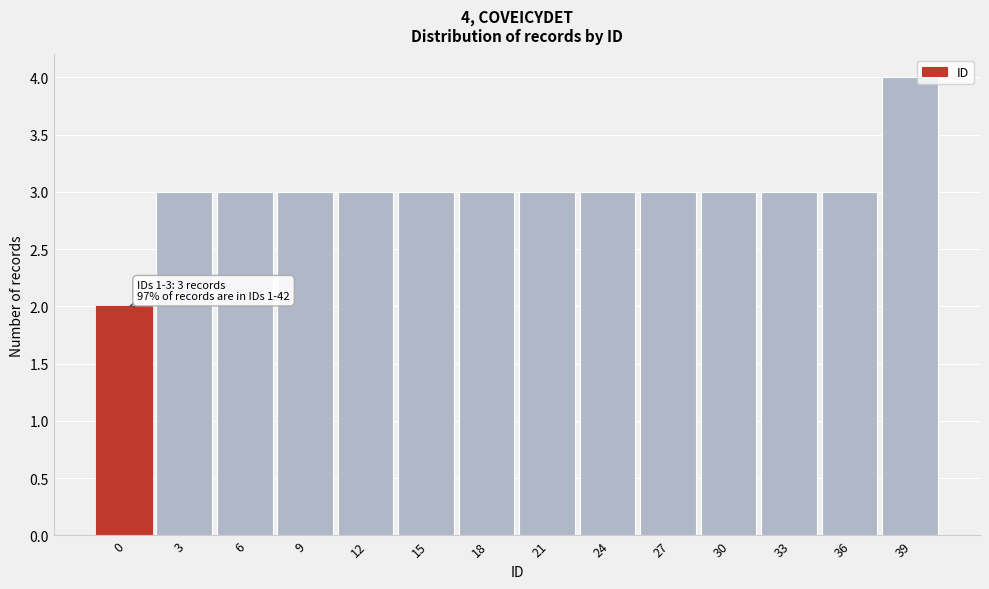

Reading left to right, extract all data points from this chart.

0=2	3=3	6=3	9=3	12=3	15=3	18=3	21=3	24=3	27=3	30=3	33=3	36=3	39=4